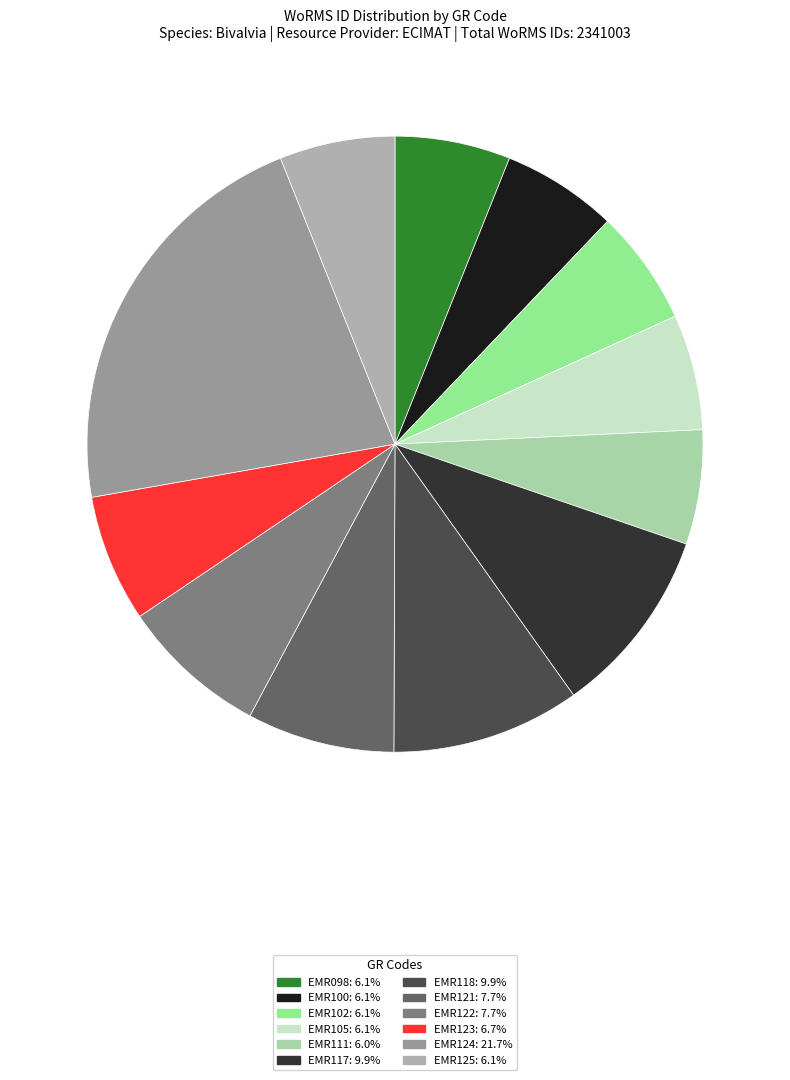

Is there any slice that represents more than half of the pie?

No